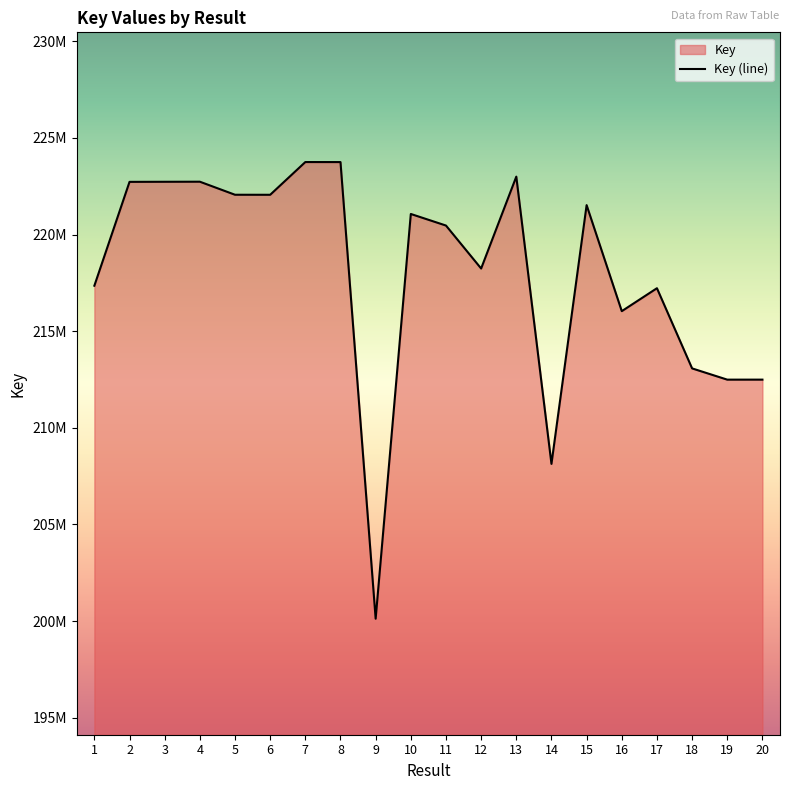

What is the minimum value shown in the chart?

200122734